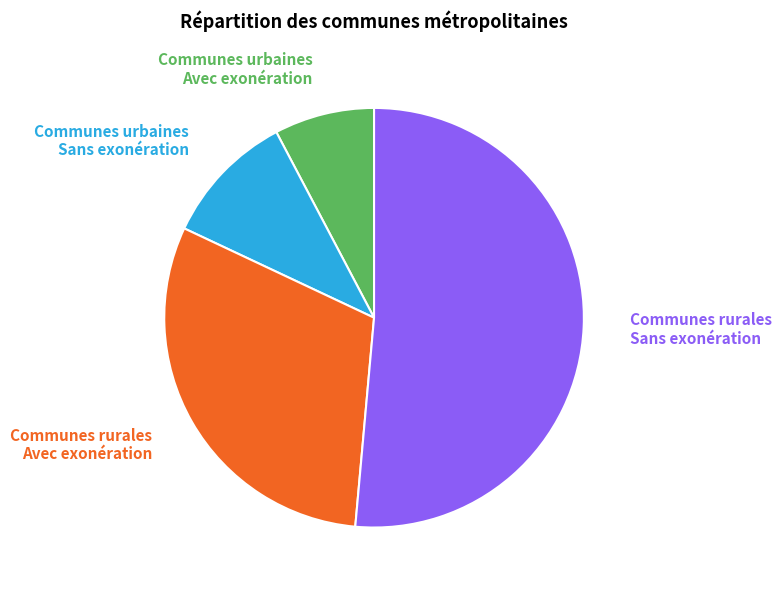

Approximately how many times larger is the value at Communes urbaines Avec exonération compared to Communes rurales Avec exonération?

0.3